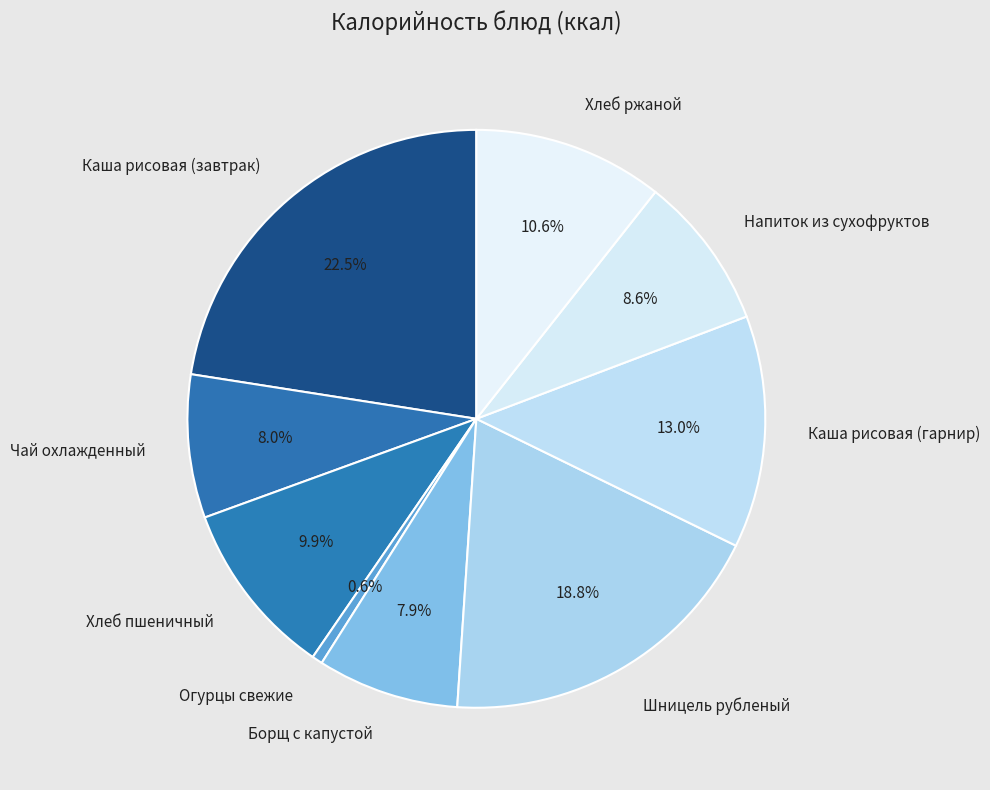

The Чай охлажденный slice represents 8% of the pie. True or false?

True